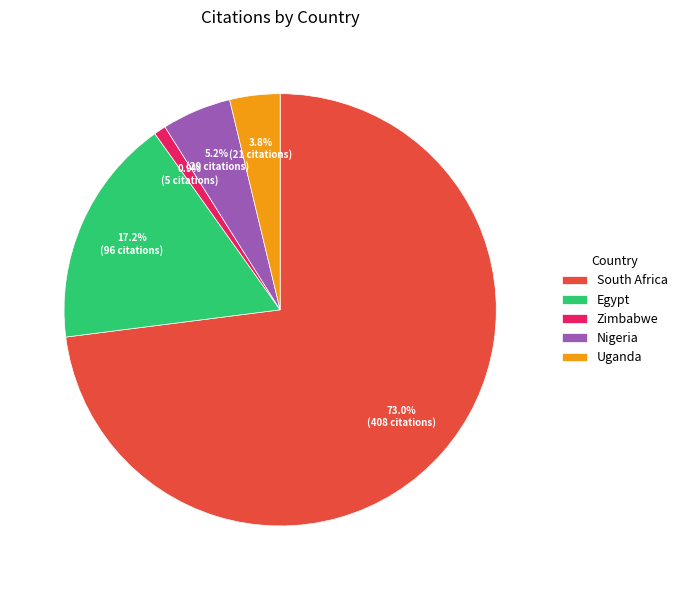

Does any single category account for the majority?

Yes